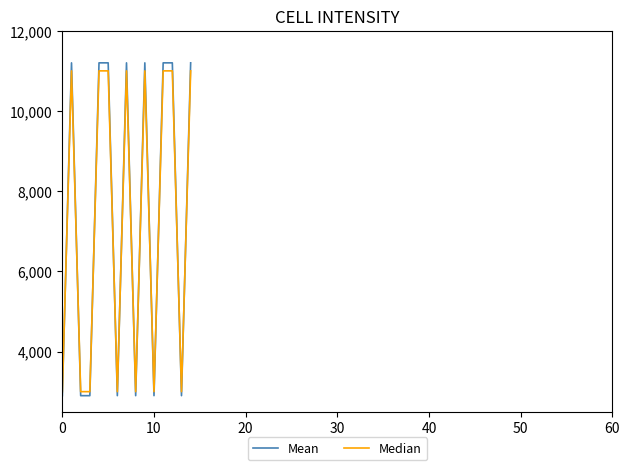

What is the lowest value of the Mean series?

2900